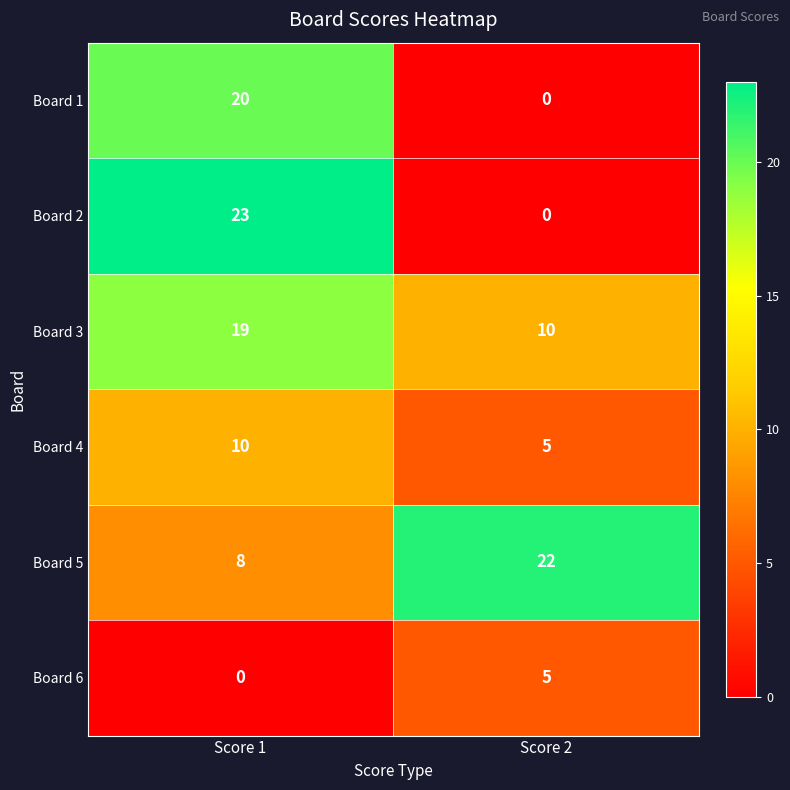

Reading right to left, what are all the values shown in this chart?

Board 1: 0	20
Board 2: 0	23
Board 3: 10	19
Board 4: 5	10
Board 5: 22	8
Board 6: 5	0